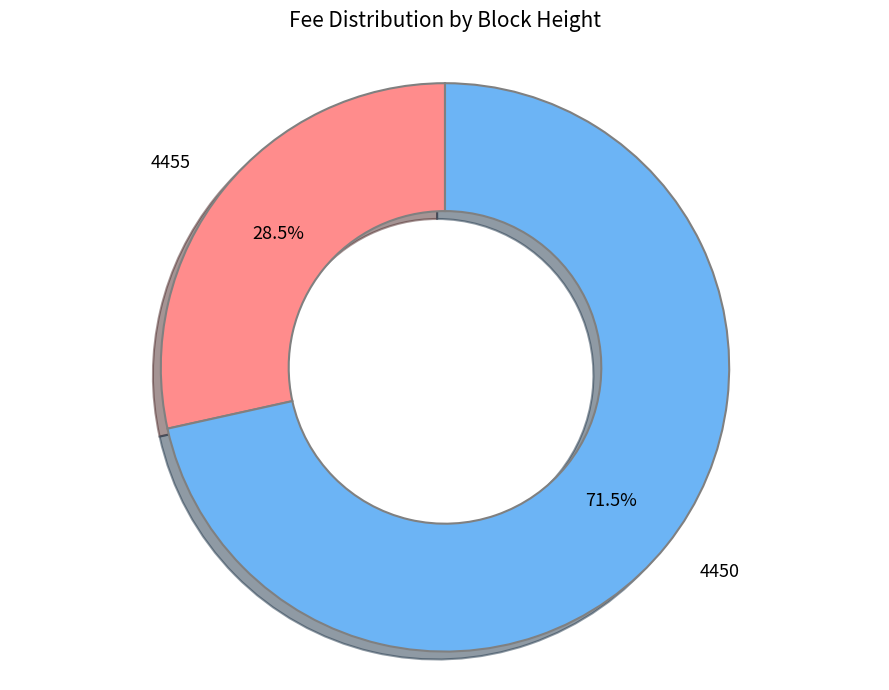

Is there a majority slice in this chart?

Yes